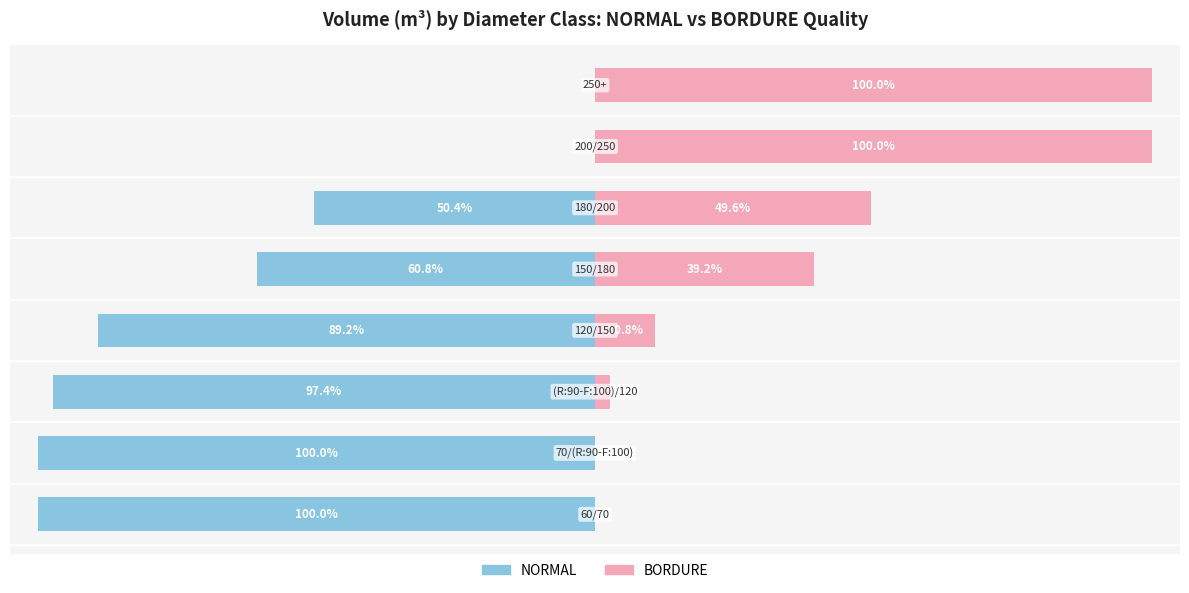

Rank the series at 2 from highest to lowest value.

BORDURE, NORMAL